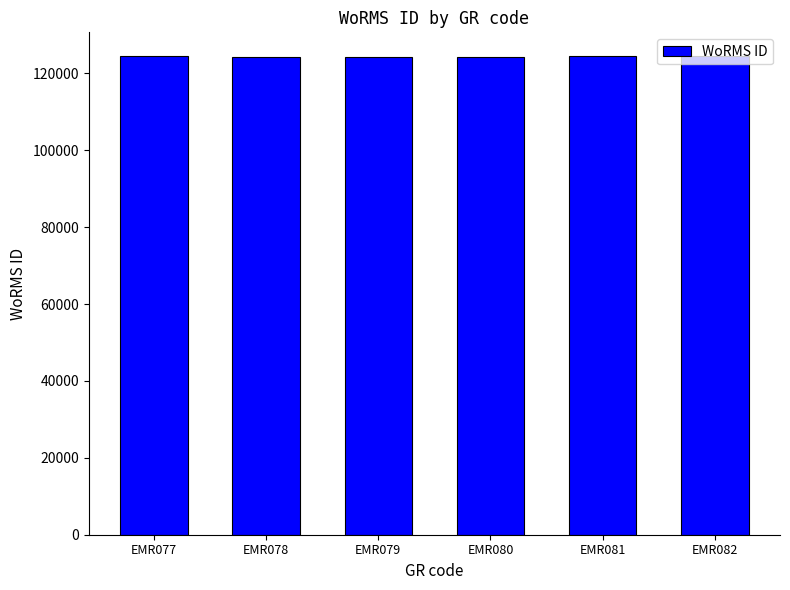

What is the smallest value displayed?

124287